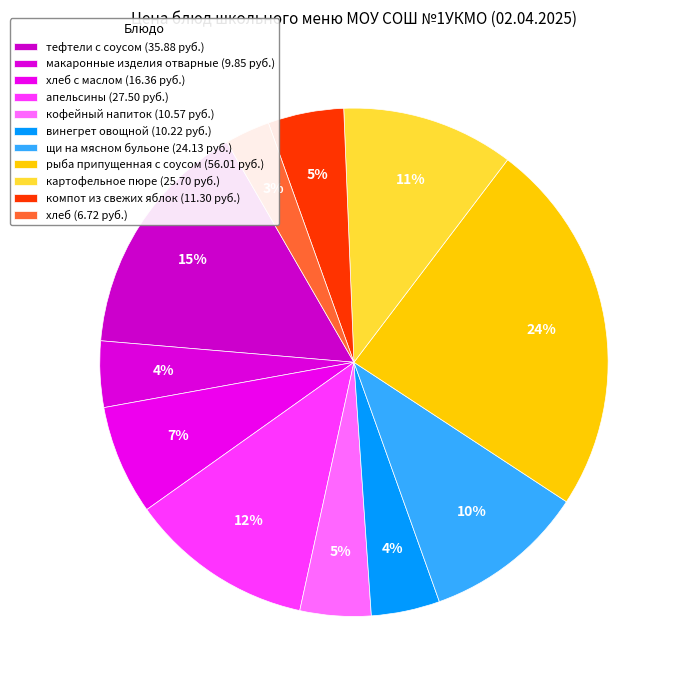

To the nearest percent, what is the difference between the largest and smallest slice percentages?

21%